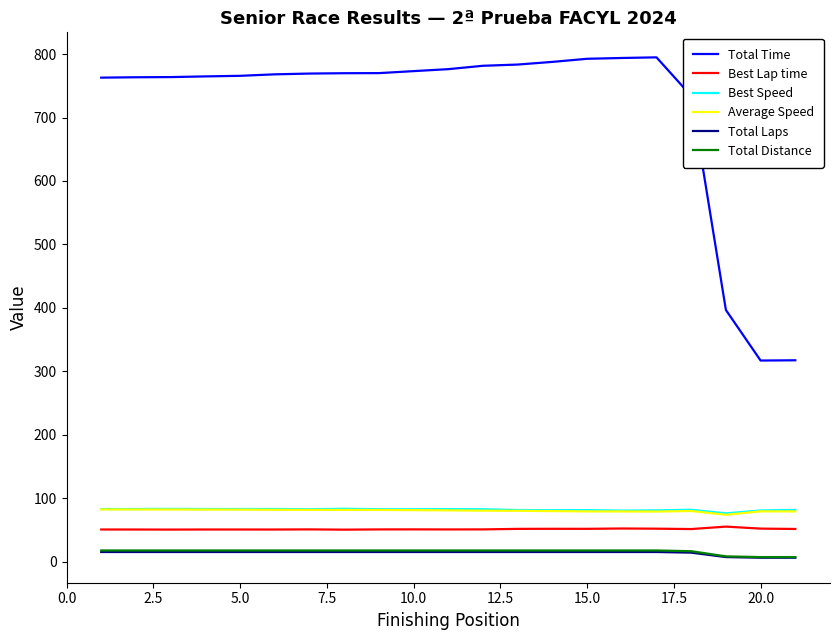

True or false: Best Speed and Total Time intersect in this chart.

False